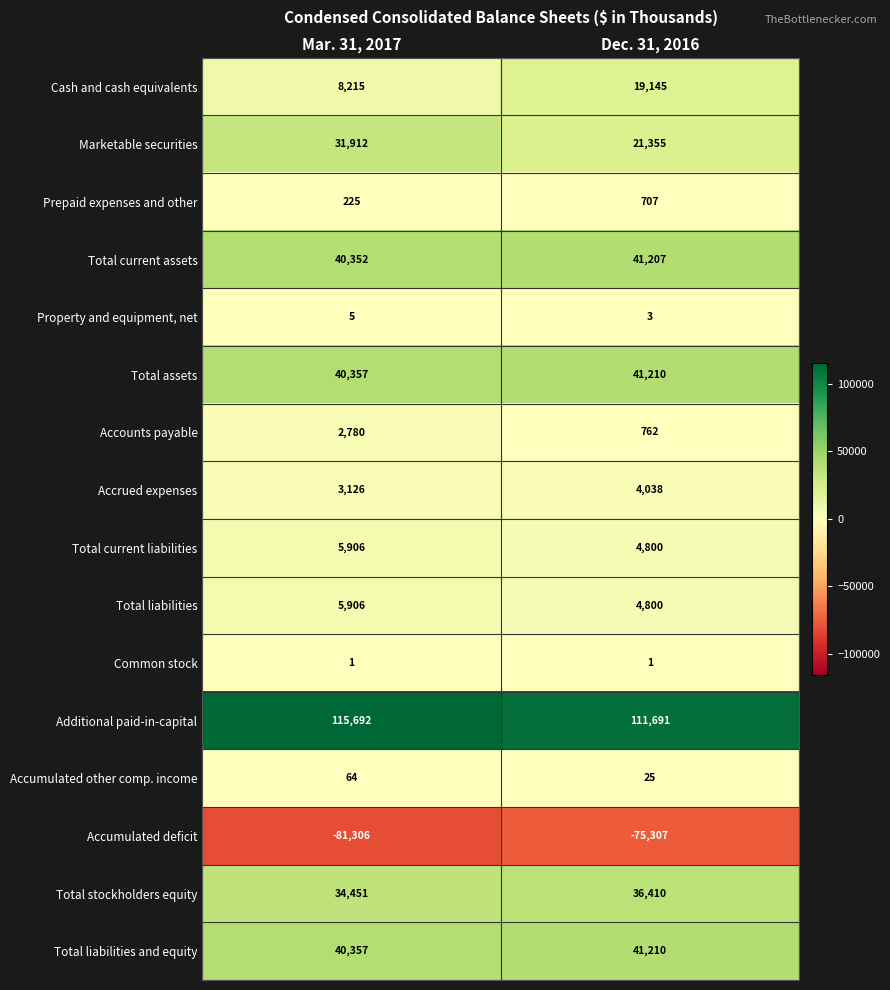

What is the difference between the maximum and minimum values in the Marketable securities series?

10557